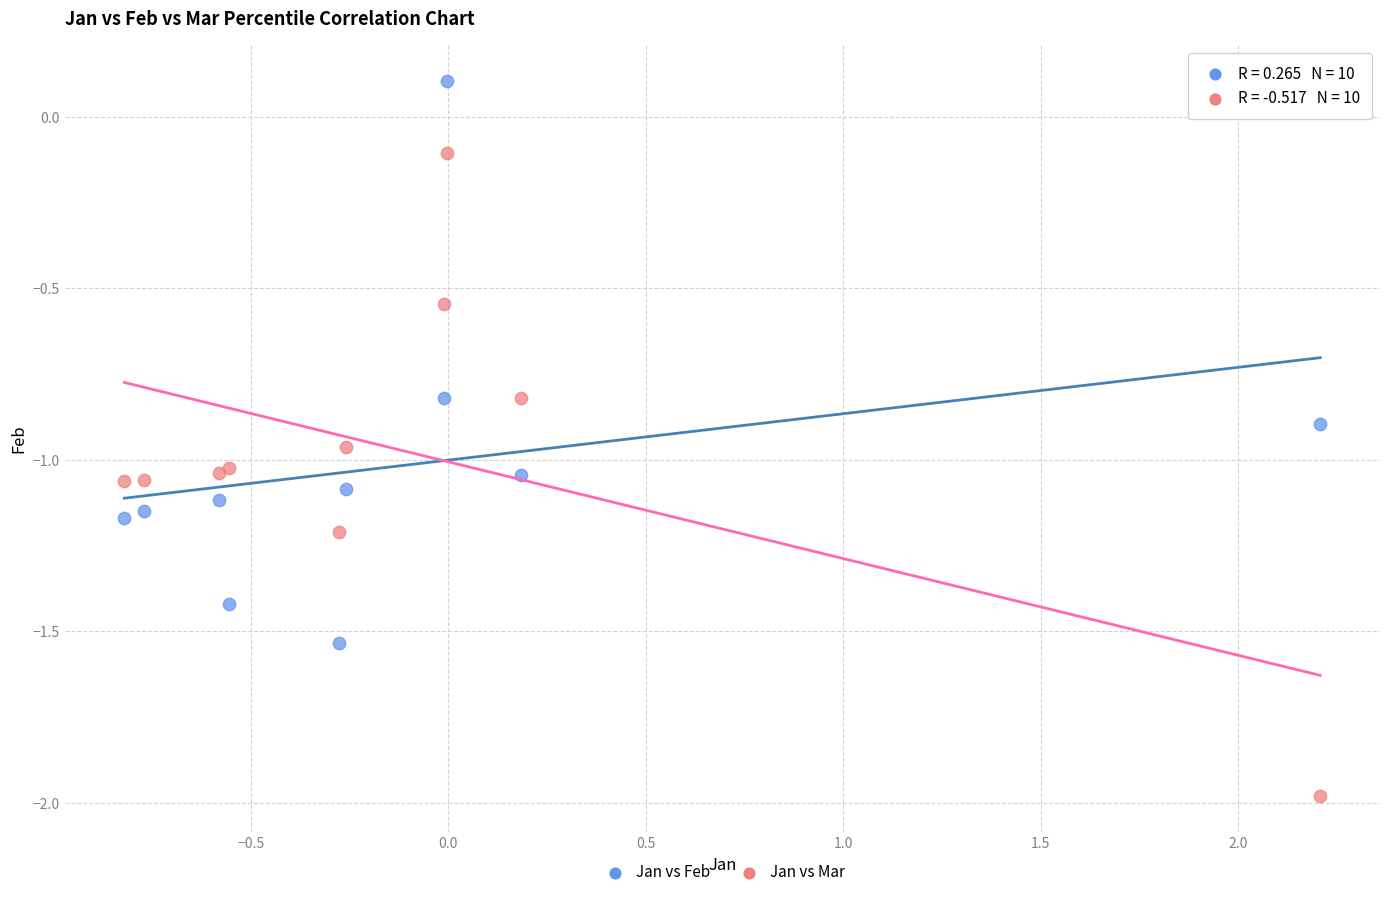

Which series reaches the maximum Y coordinate?

Jan vs Feb